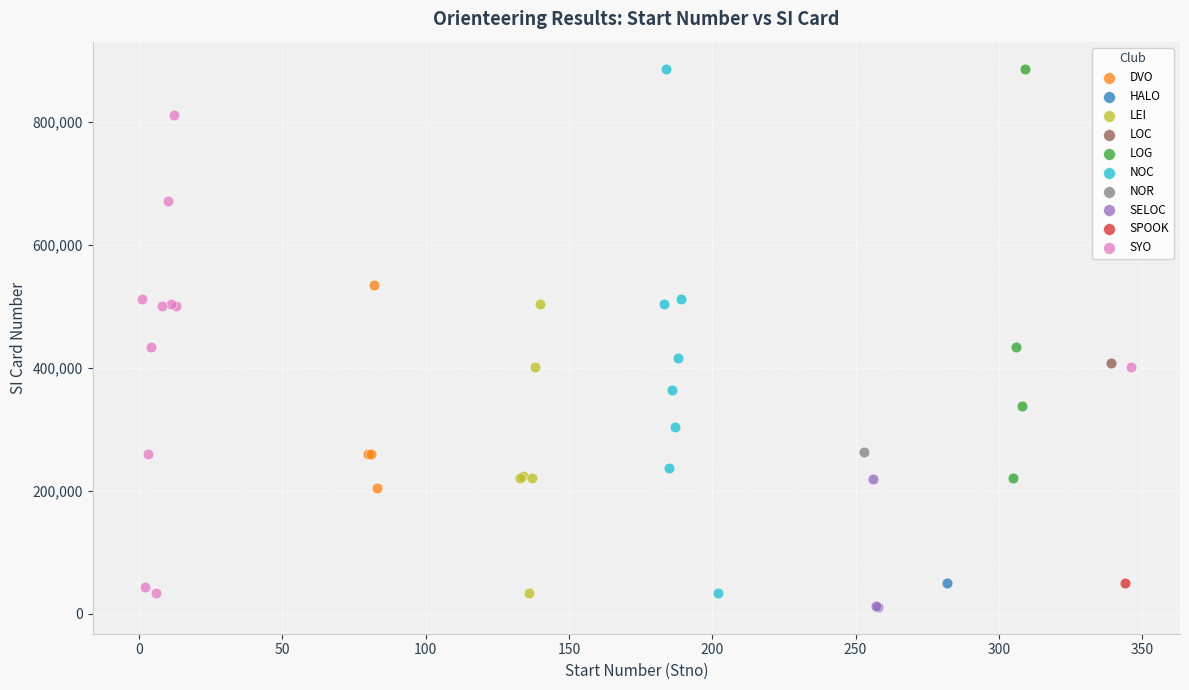

What are all the series names shown in the legend?

DVO, HALO, LEI, LOC, LOG, NOC, NOR, SELOC, SPOOK, SYO